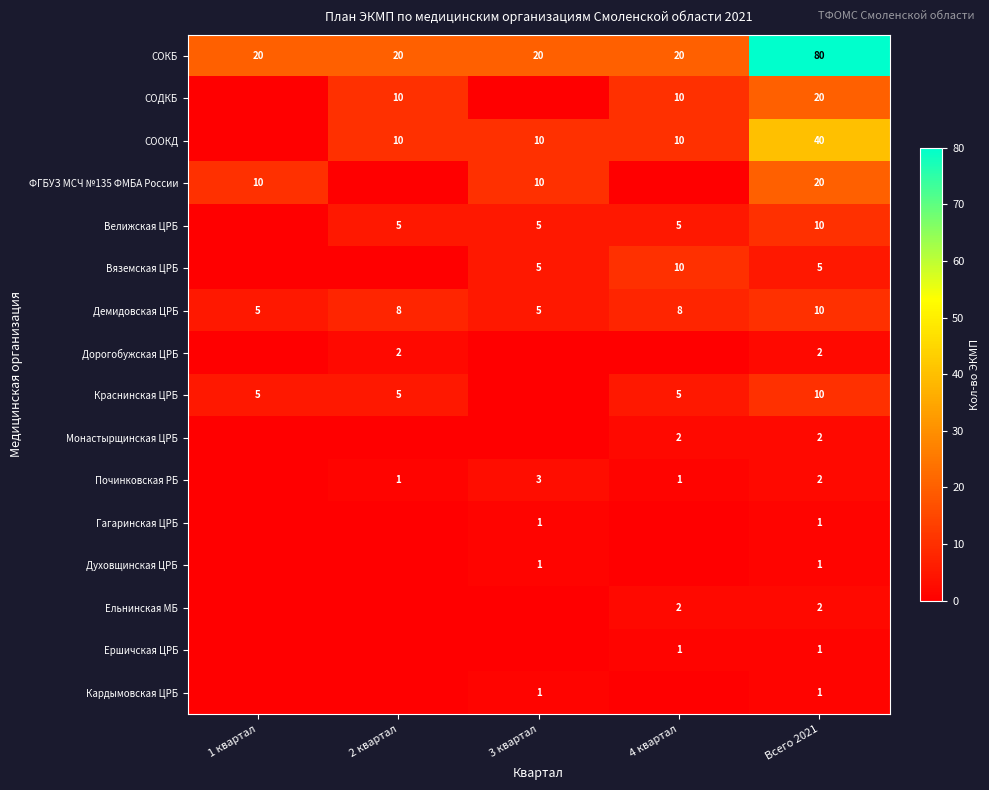

True or false: СОКБ has a value of 28 at 4 квартал.

False